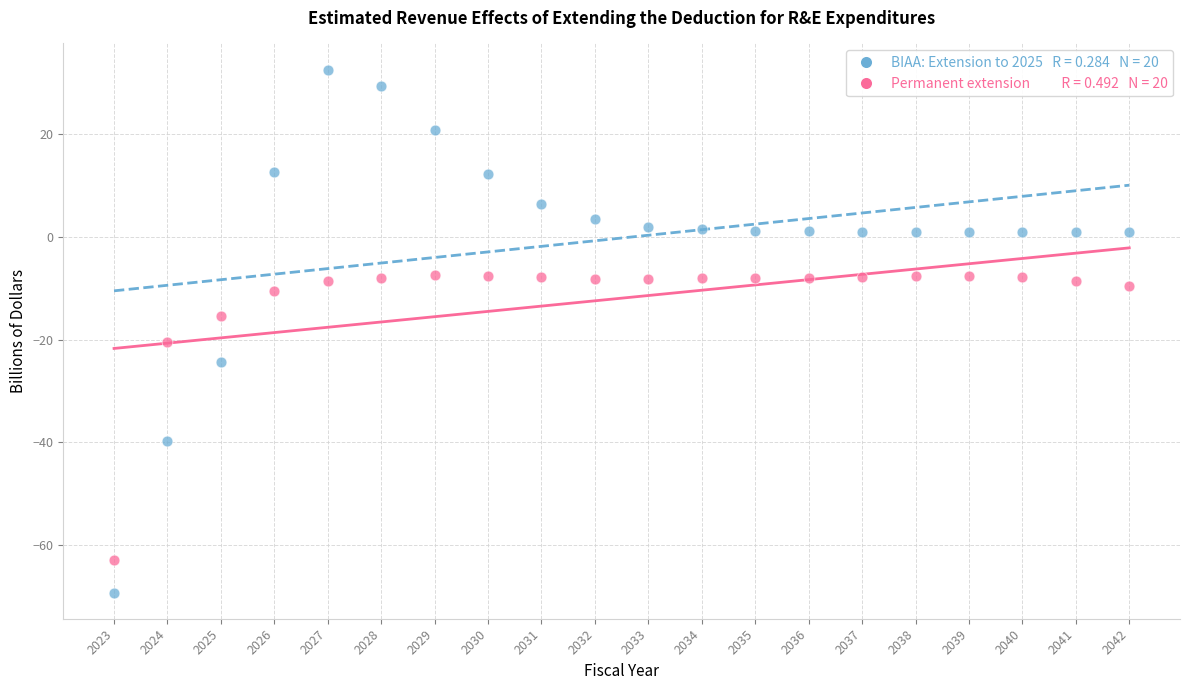

Across all data points, what is the range of Y values (max minus min)?

101.9